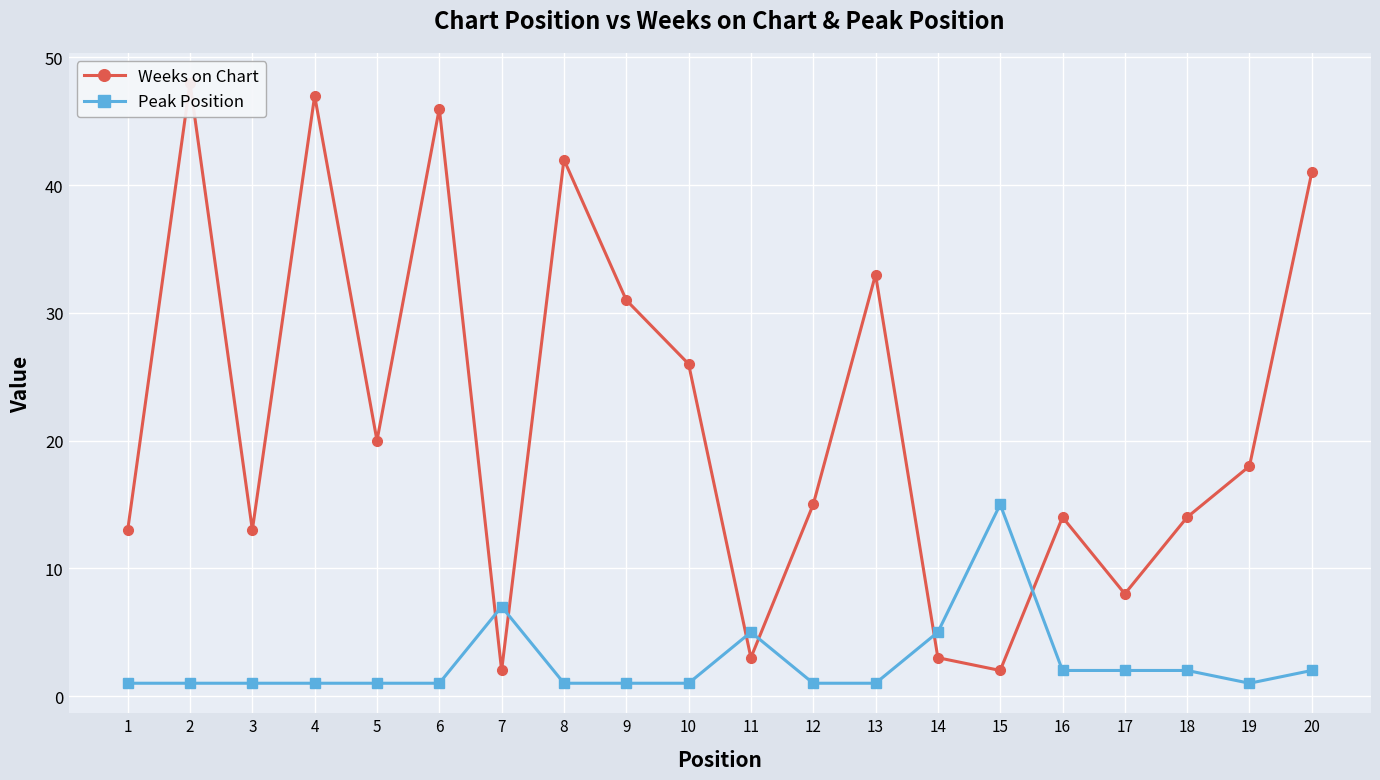

Between which two adjacent categories do Weeks on Chart and Peak Position first intersect?

6 and 7